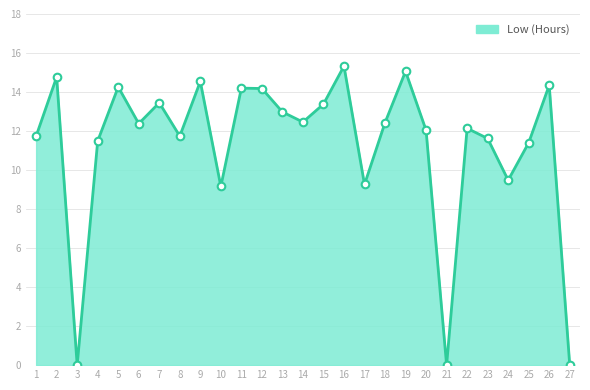

What is the change in value from 2 to 17?

-5.5